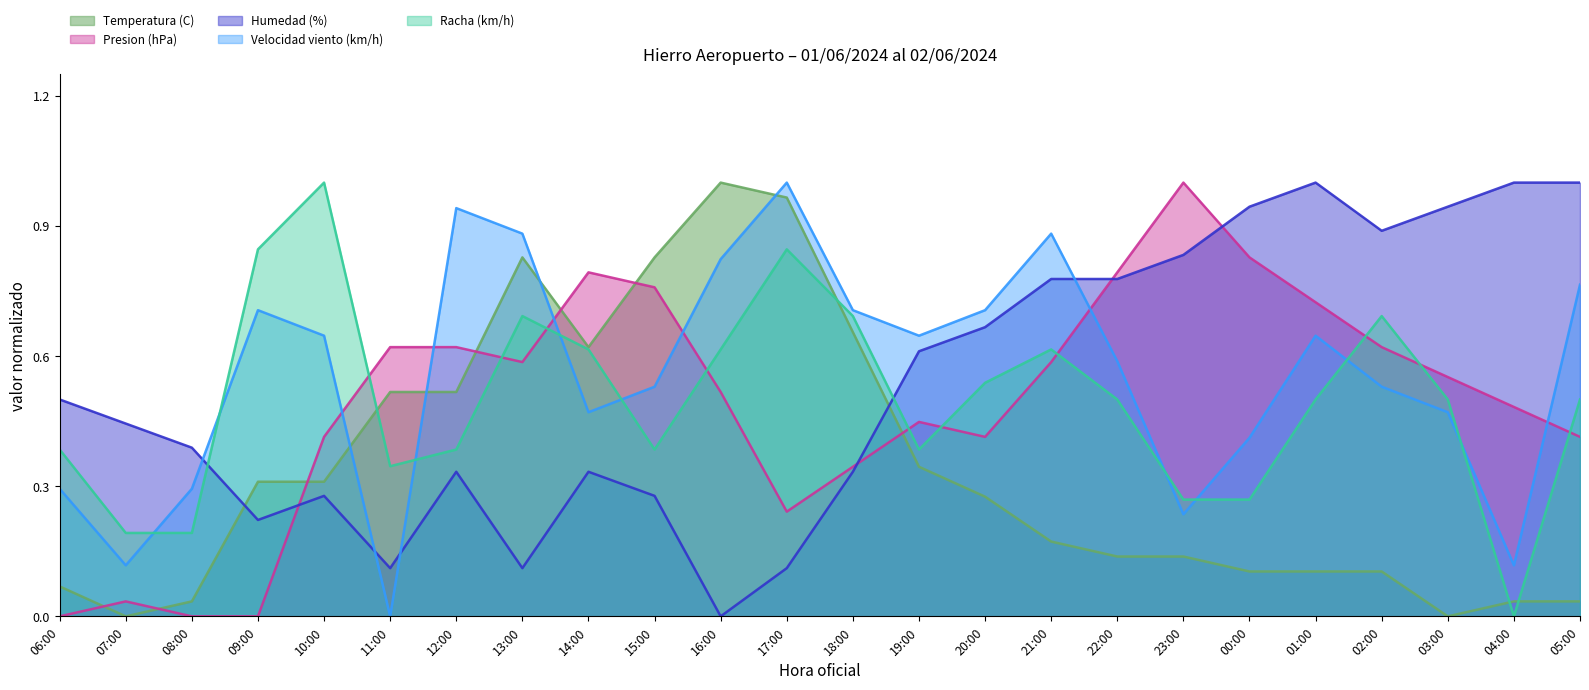

True or false: Temperatura (C) has a value of 1.4 at 15:00.

False